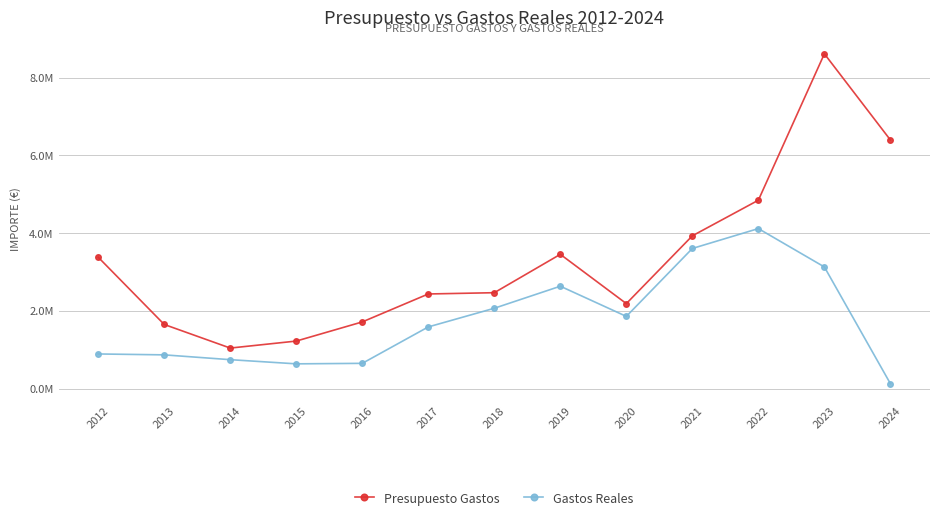

What is the maximum value shown in the chart?

8611482.0